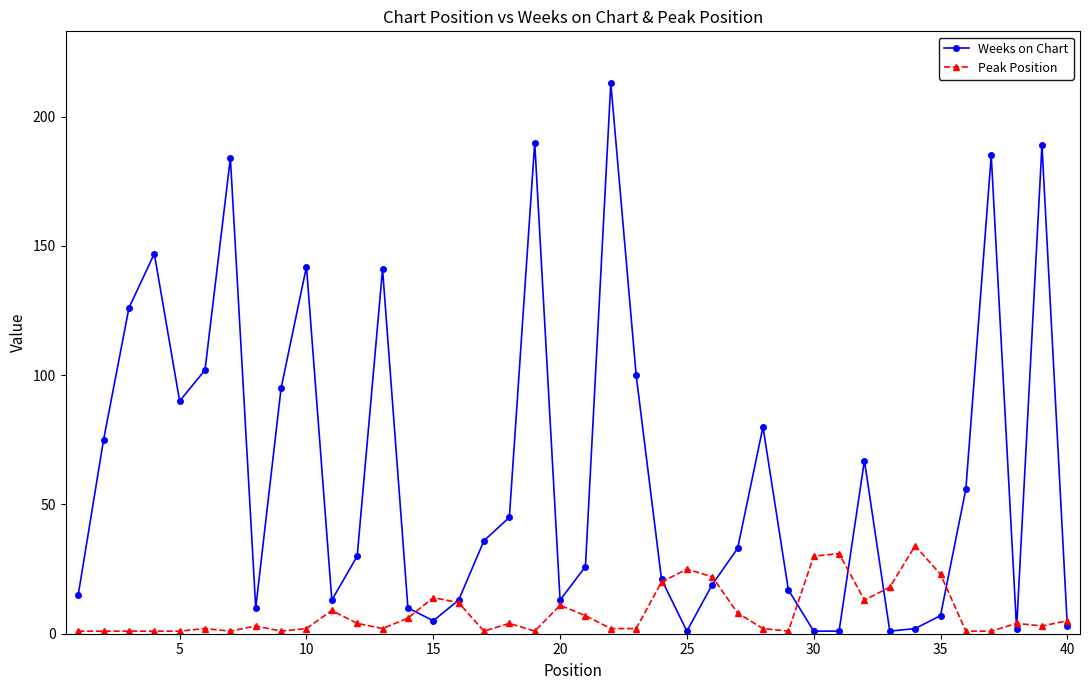

List the series in order of their peak value, highest first.

Weeks on Chart, Peak Position